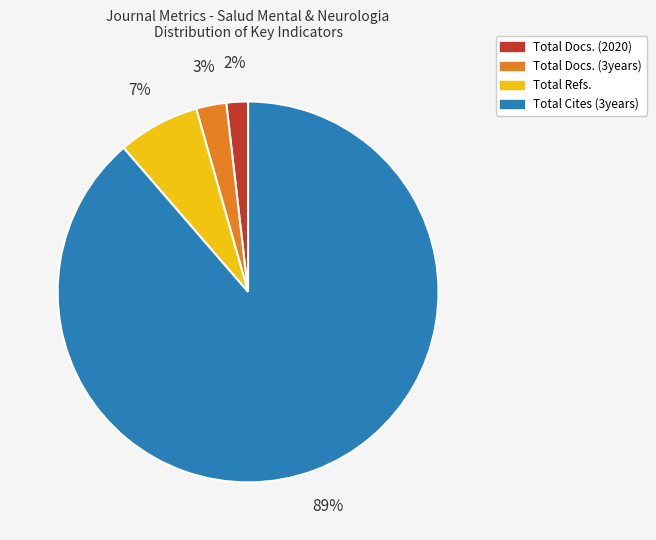

Does any single category account for the majority?

Yes